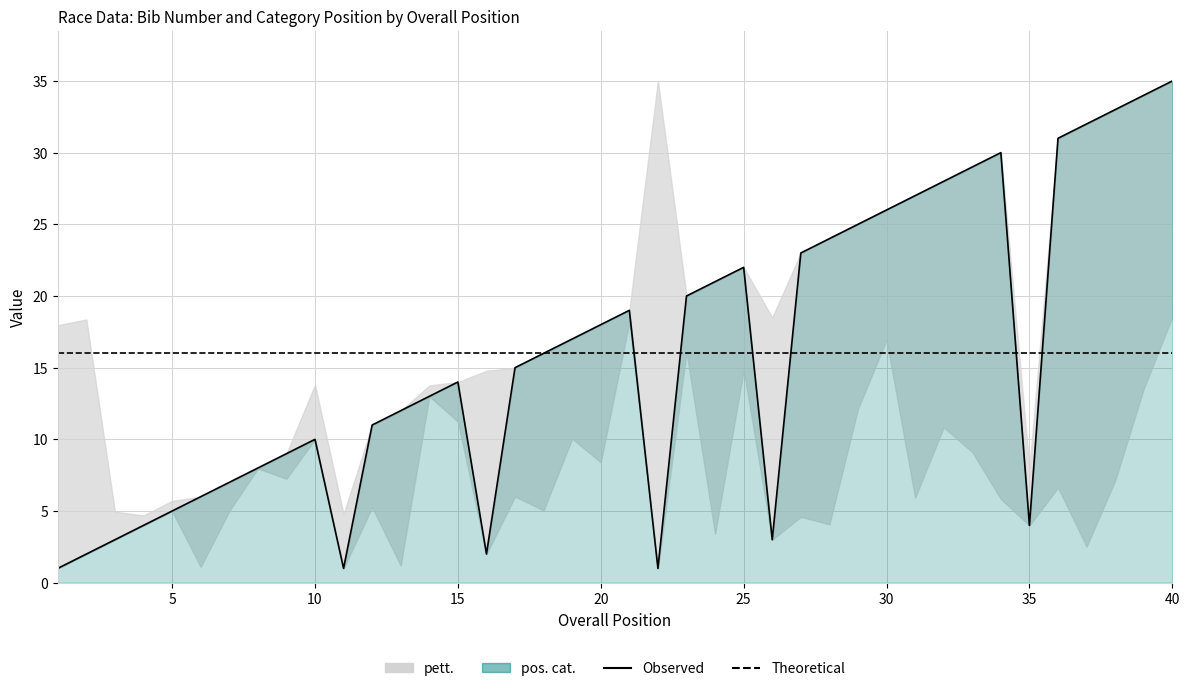

True or false: the data shows 9 at 25.

False